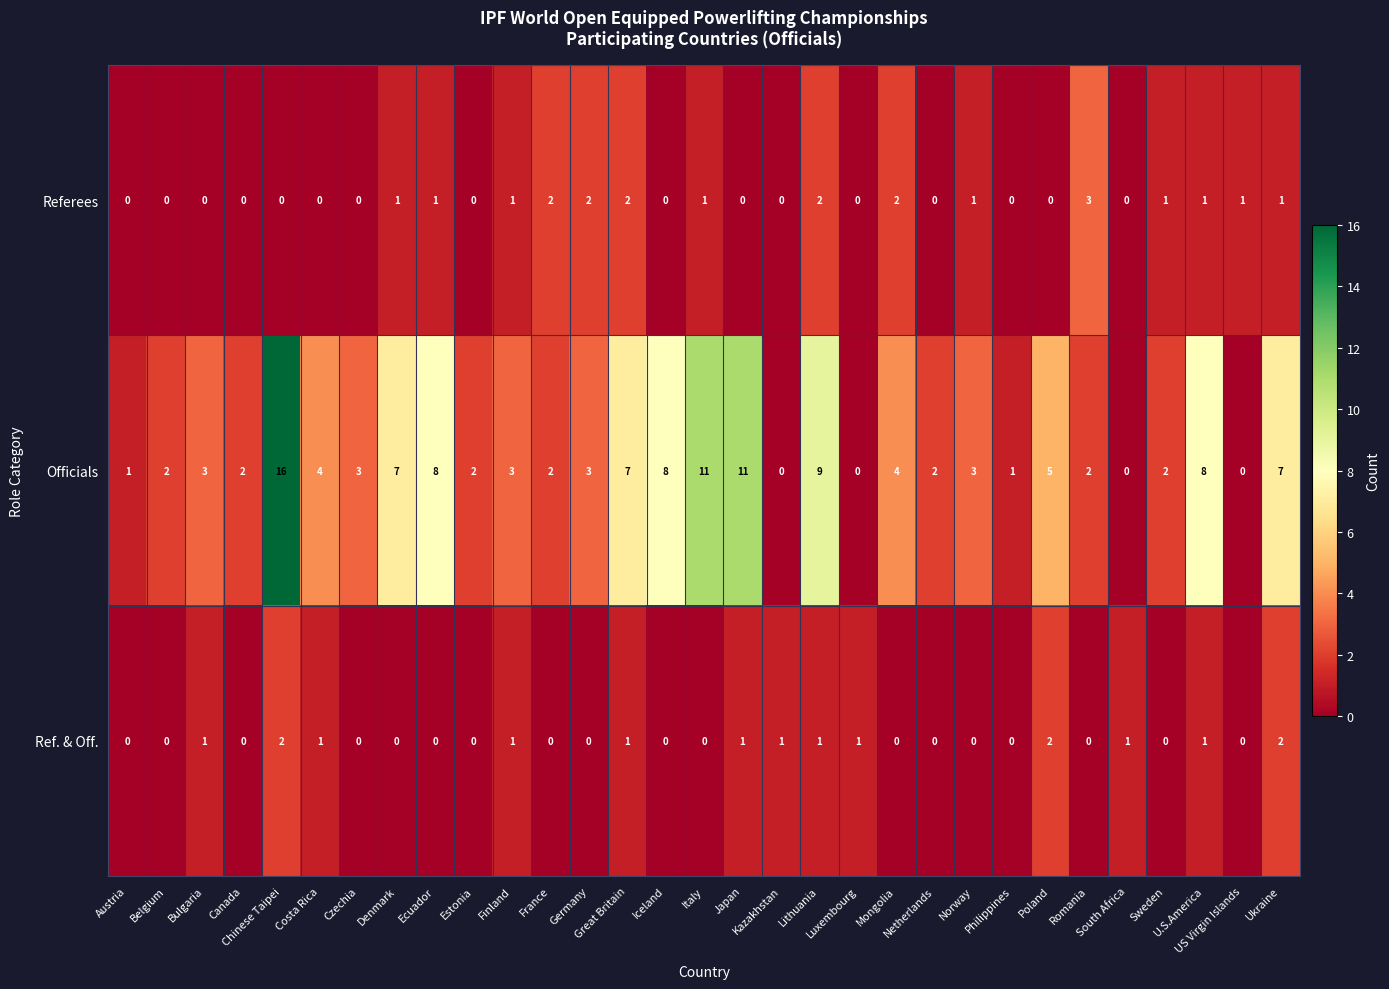

How many Ref. & Off. values are between 0 and 1?

28